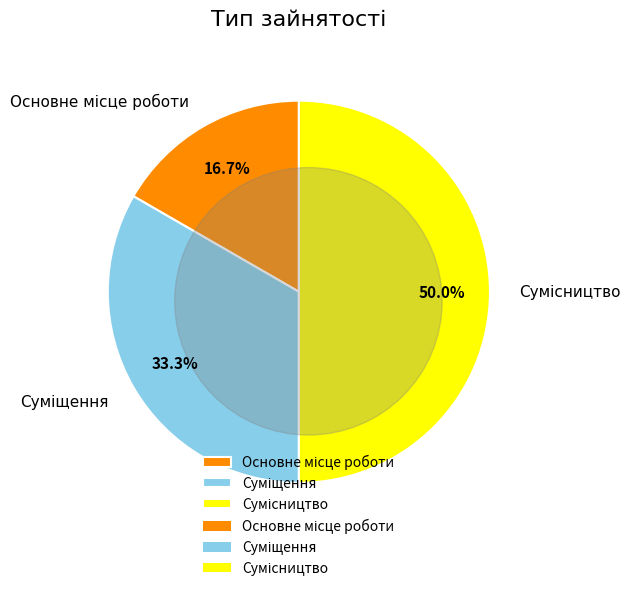

Count the number of slices in the pie.

3